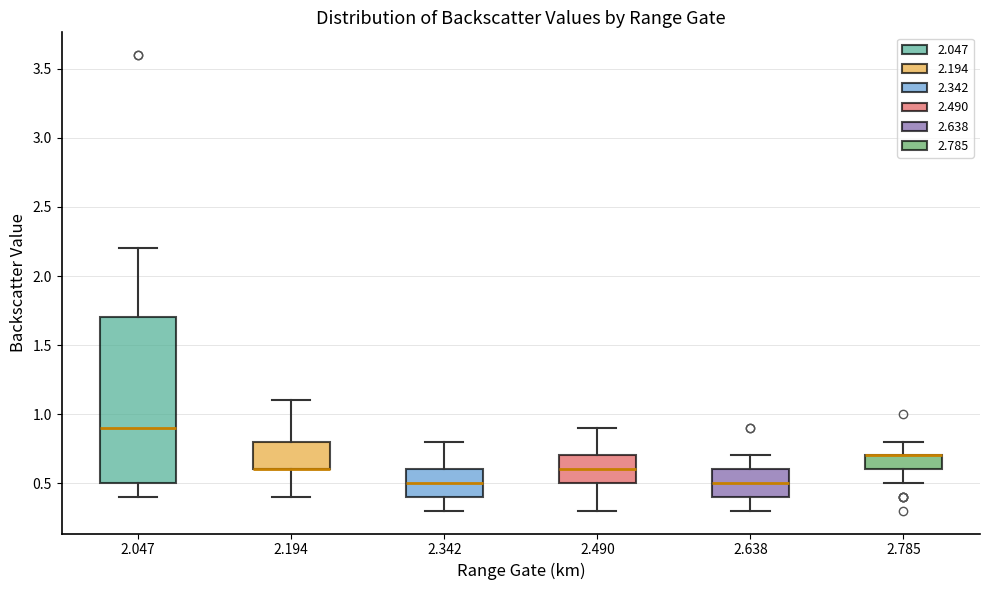

Reading left to right, read every box against the y-axis: the position of its median line, the range the box covers, and the ends of its whiskers. The values are not printed on the chart, so give them approximately, as read against the axis.

2.047: median 0.9, box 0.5 to 1.7, whiskers 0.4 to 2.2
2.194: median 0.6 (drawn on the box's lower edge), box 0.6 to 0.8, whiskers 0.4 to 1.1
2.342: median 0.5, box 0.4 to 0.6, whiskers 0.3 to 0.8
2.490: median 0.6, box 0.5 to 0.7, whiskers 0.3 to 0.9
2.638: median 0.5, box 0.4 to 0.6, whiskers 0.3 to 0.7
2.785: median 0.7 (drawn on the box's upper edge), box 0.6 to 0.7, whiskers 0.5 to 0.8